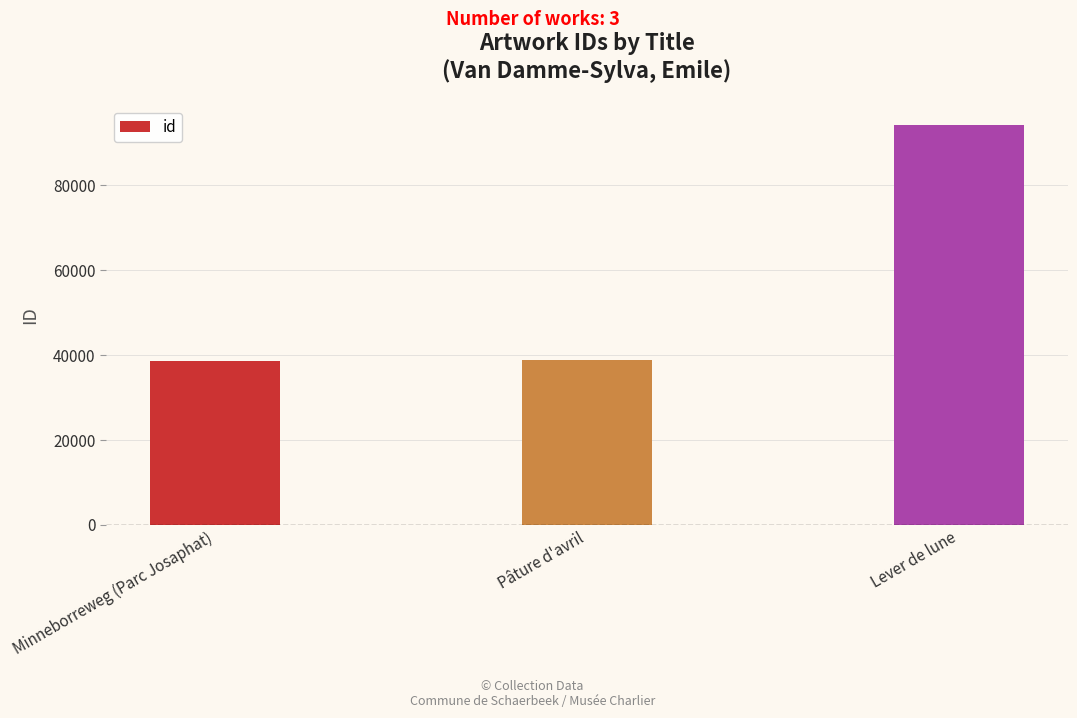

The chart shows a value of 142522 at Lever de lune. True or false?

False